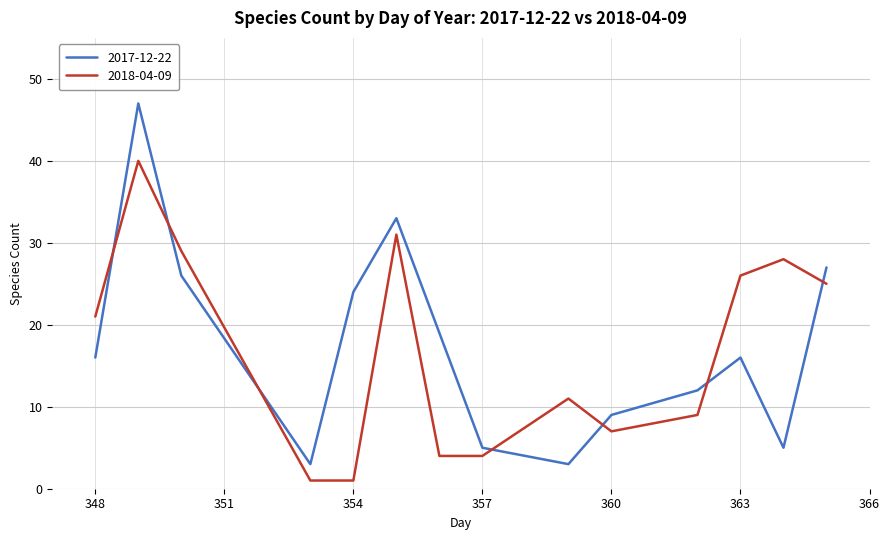

Which series has the largest total across all categories?

2017-12-22